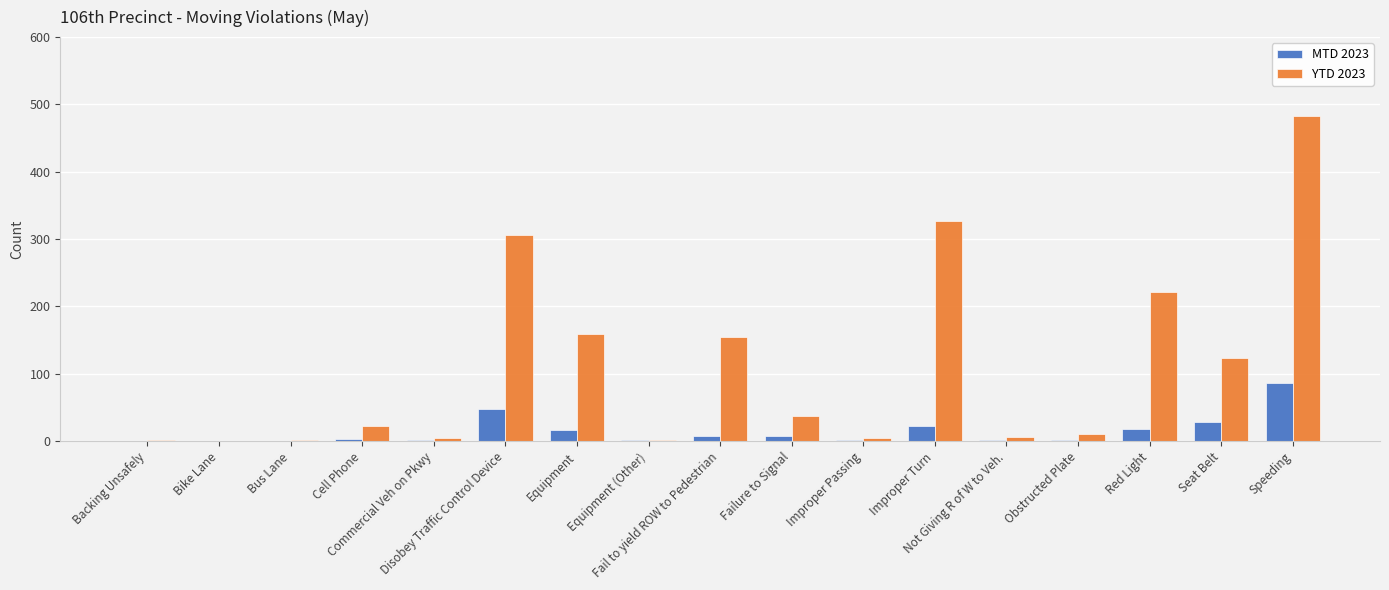

How many groups of bars are there?

17